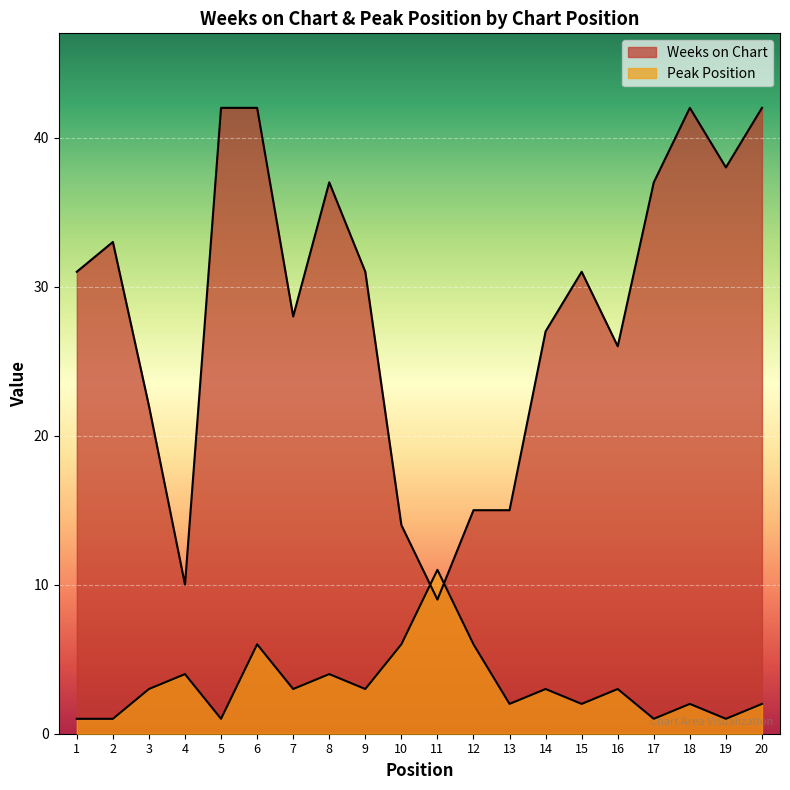

In Peak Position, how many points are higher than both neighbors (excluding endpoints)?

7